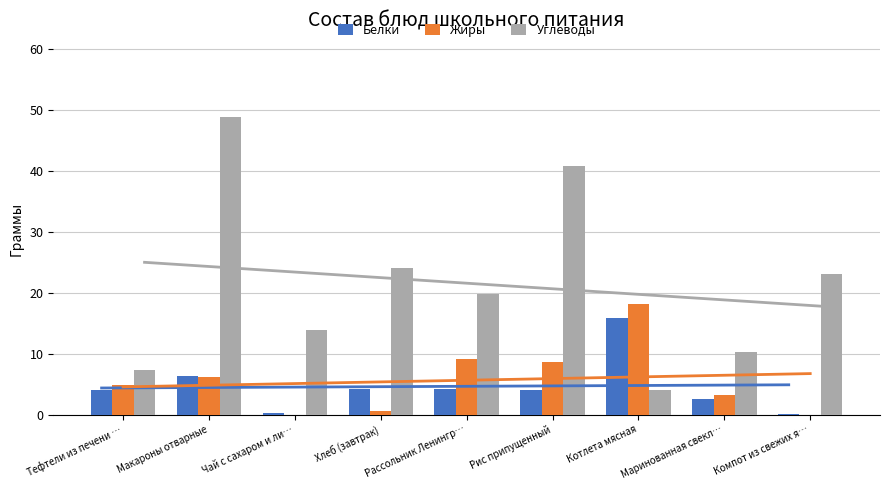

Rank the series at Компот из свежих я… from lowest to highest value.

Жиры, Белки, Углеводы